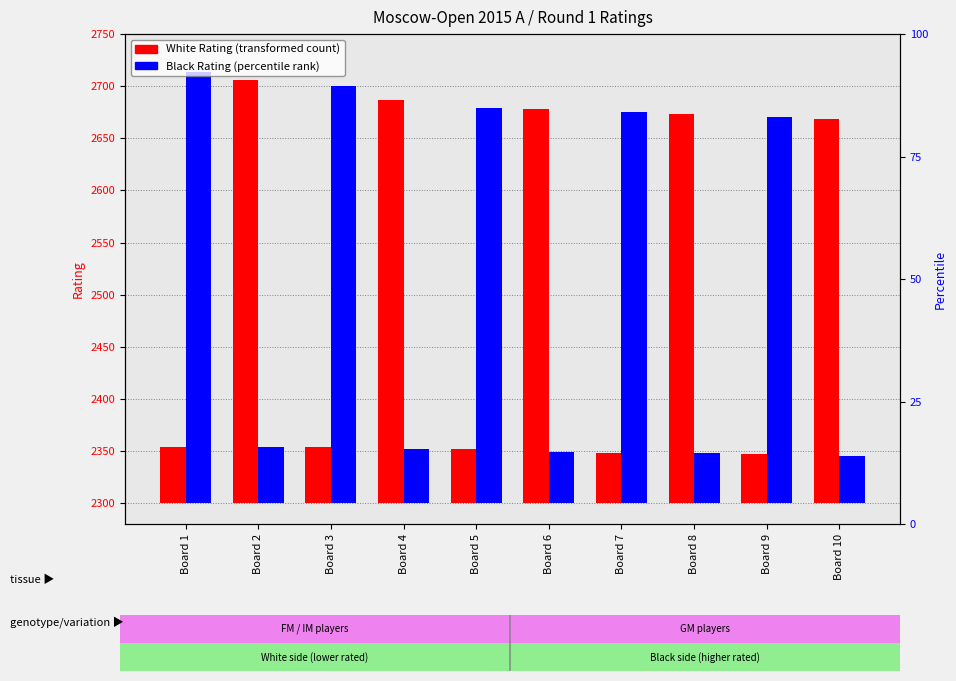

How many bars are there in total?

20